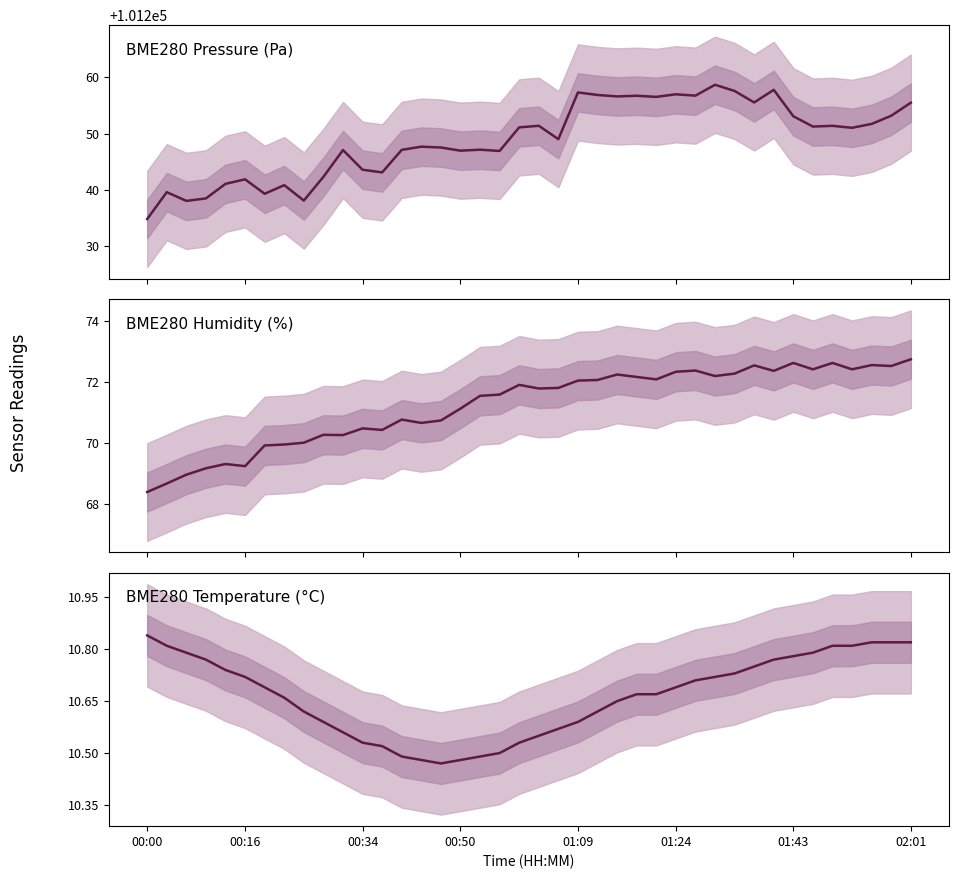

The BME280 Pressure (Pa) series shows 101253.2 at 38. True or false?

True